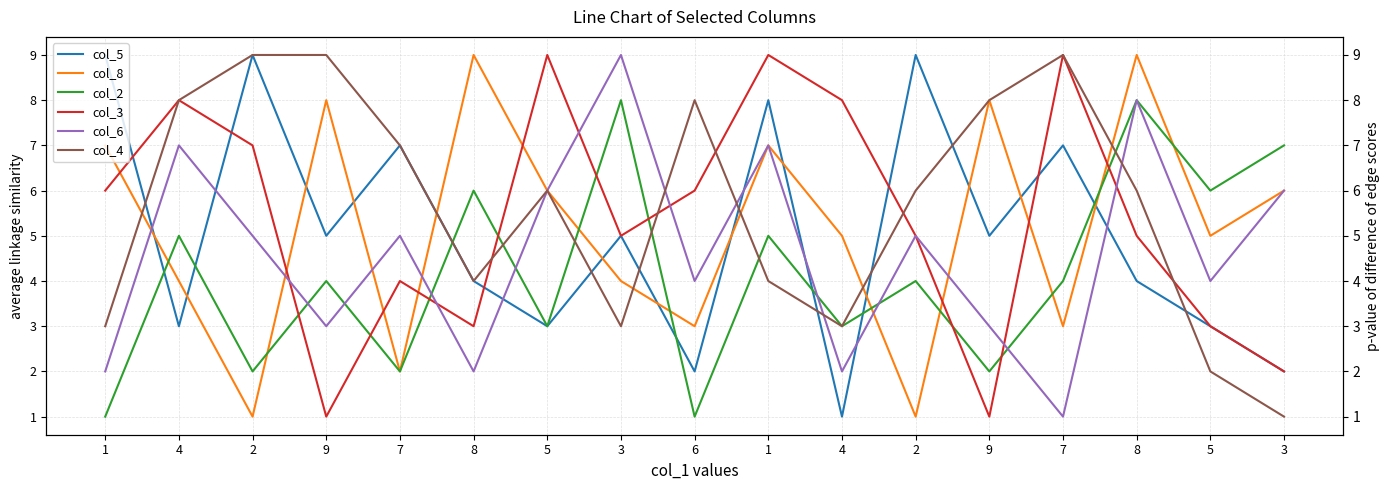

What is the difference between the second highest and second lowest values in the col_5 series?

7